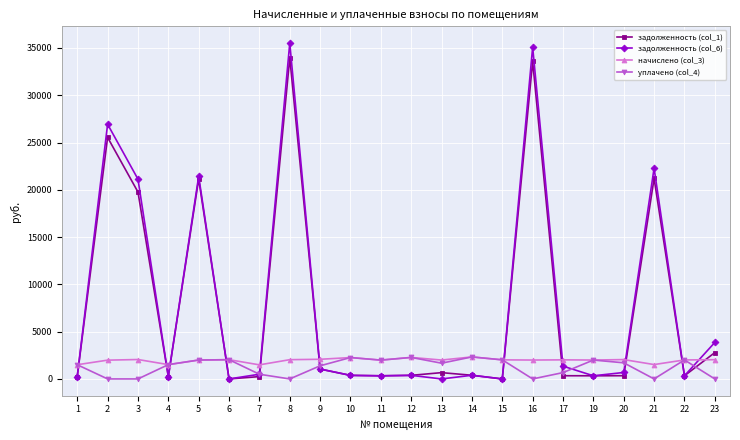

Read the уплачено (col_4) value at 5.

2000.0